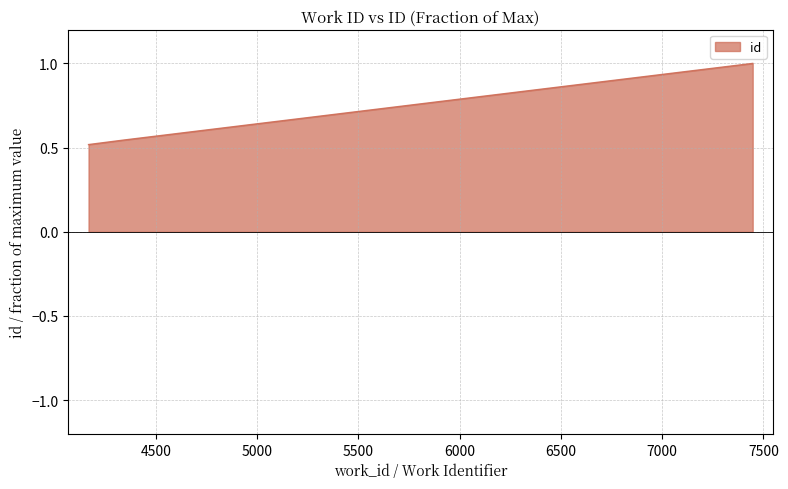

What is the maximum value shown in the chart?

1.0